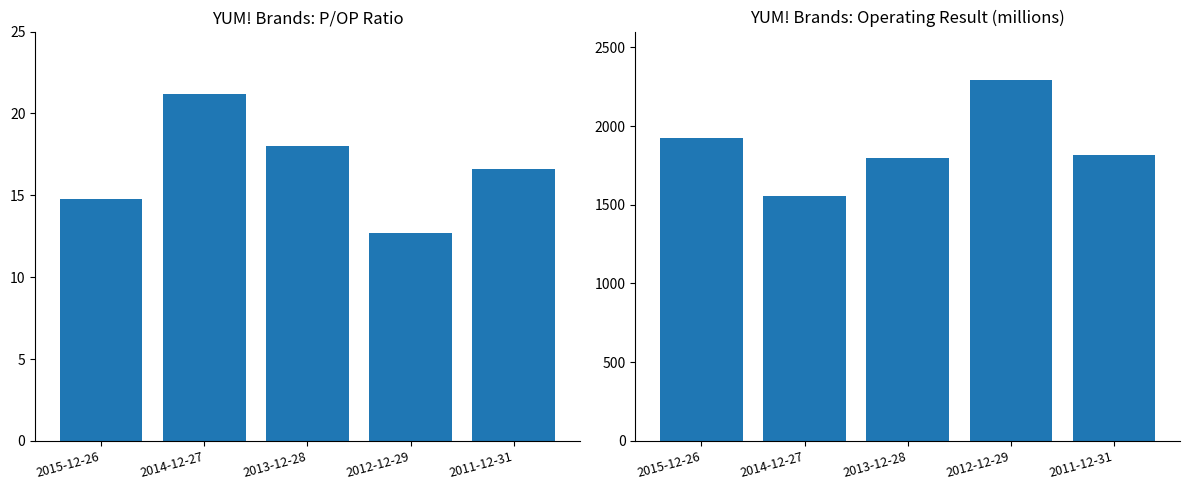

What is the approximate value of Operating Result at 2011-12-31?

1815.0